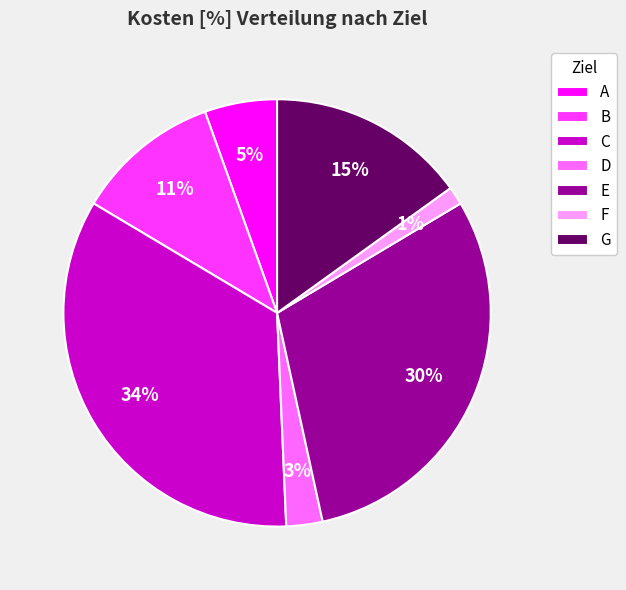

True or false: B accounts for 1% of the total.

False